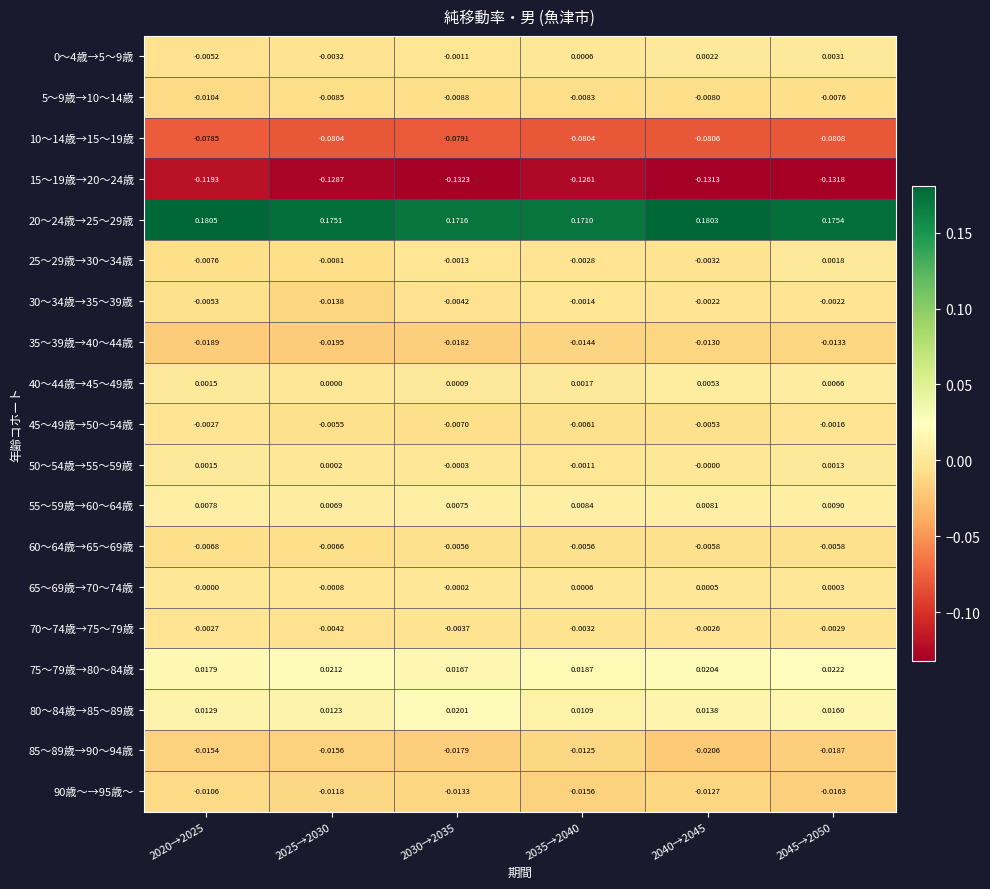

Is the value of 90歳～→95歳～ at 2030→2035 greater than the value of 70～74歳→75～79歳 at 2025→2030?

No